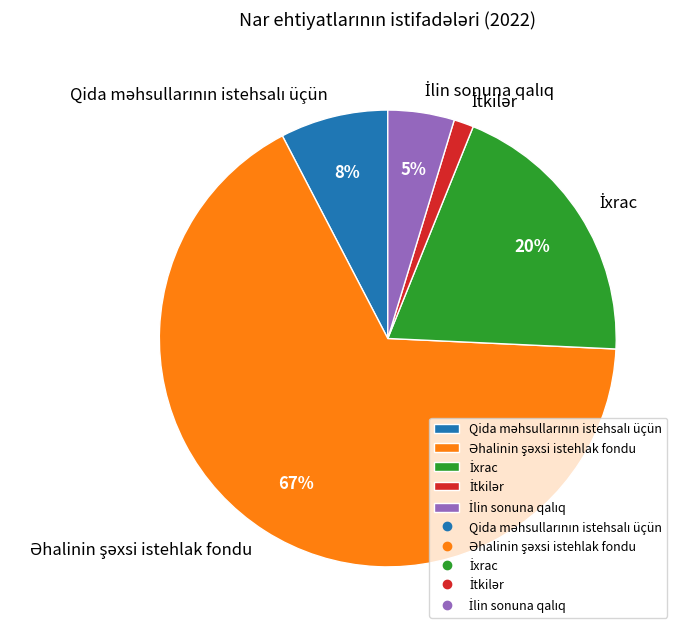

Is there any slice that represents more than half of the pie?

Yes